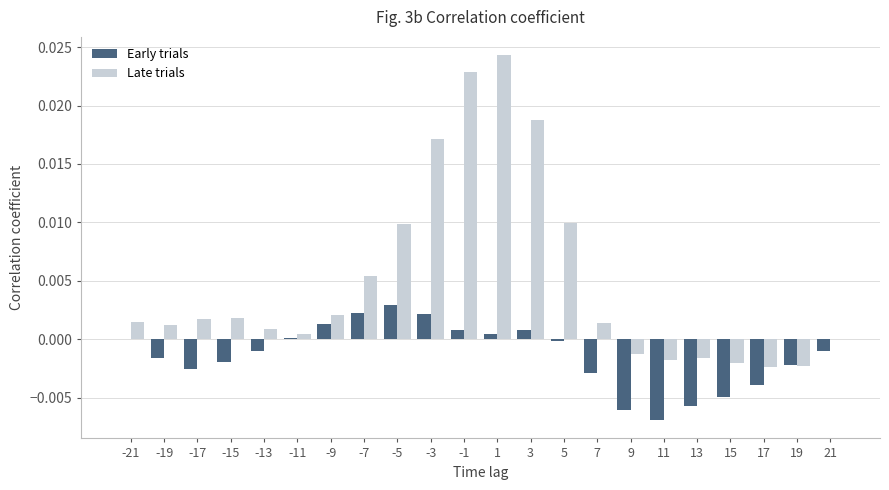

Between 3 and 9, which series saw the biggest shift?

Late trials